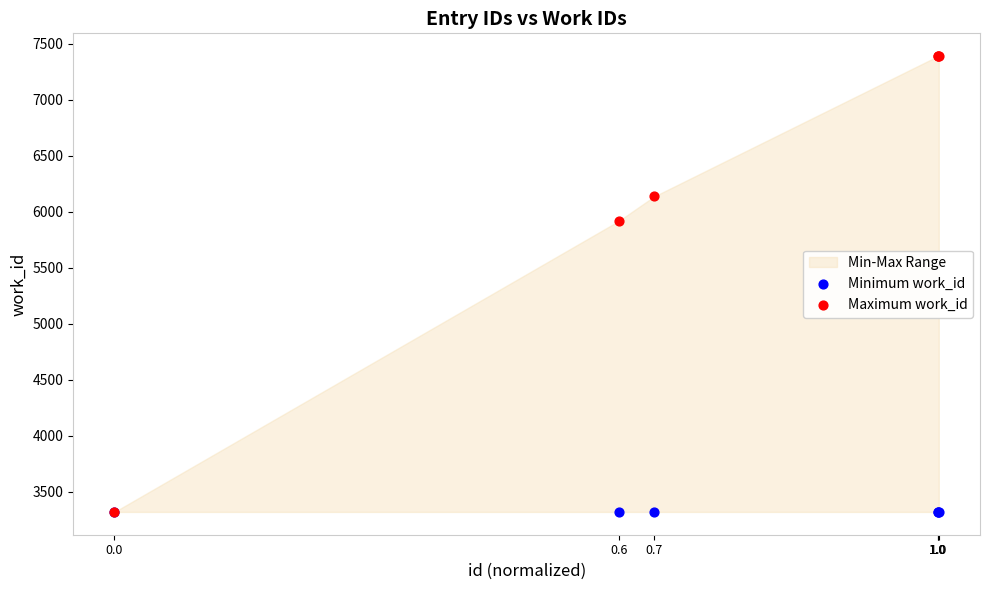

In the Maximum work_id series, what Y value is closest to 5355?

5918